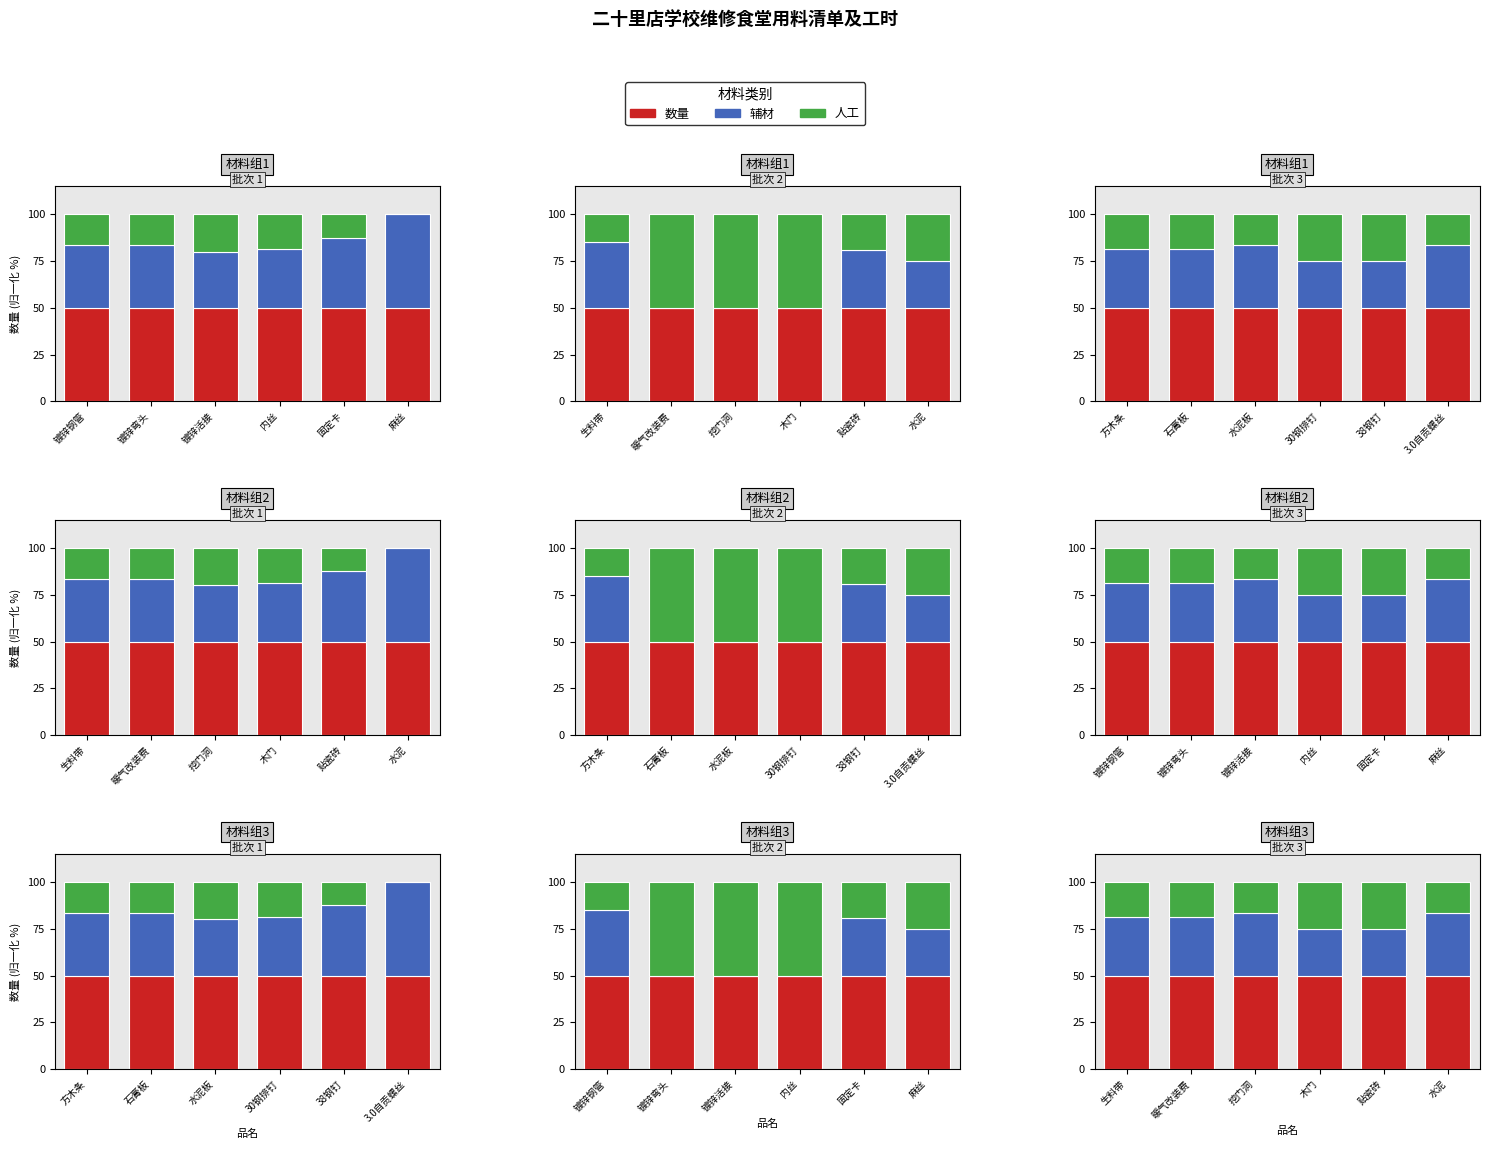

Between 木门 and 水泥, which series saw the biggest shift?

人工